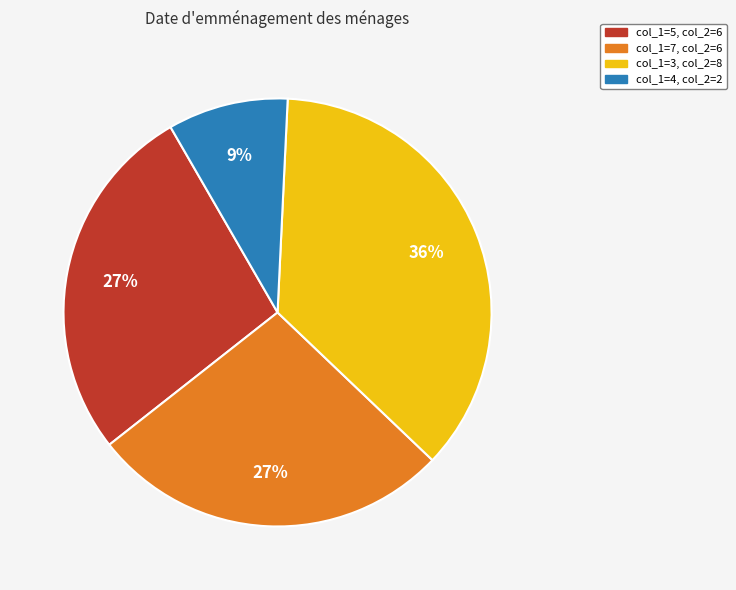

Is there a majority slice in this chart?

No